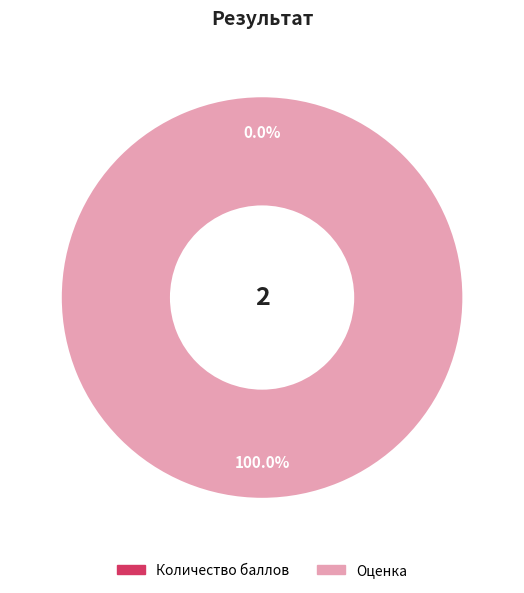

To the nearest percent, what portion does Оценка represent?

100%